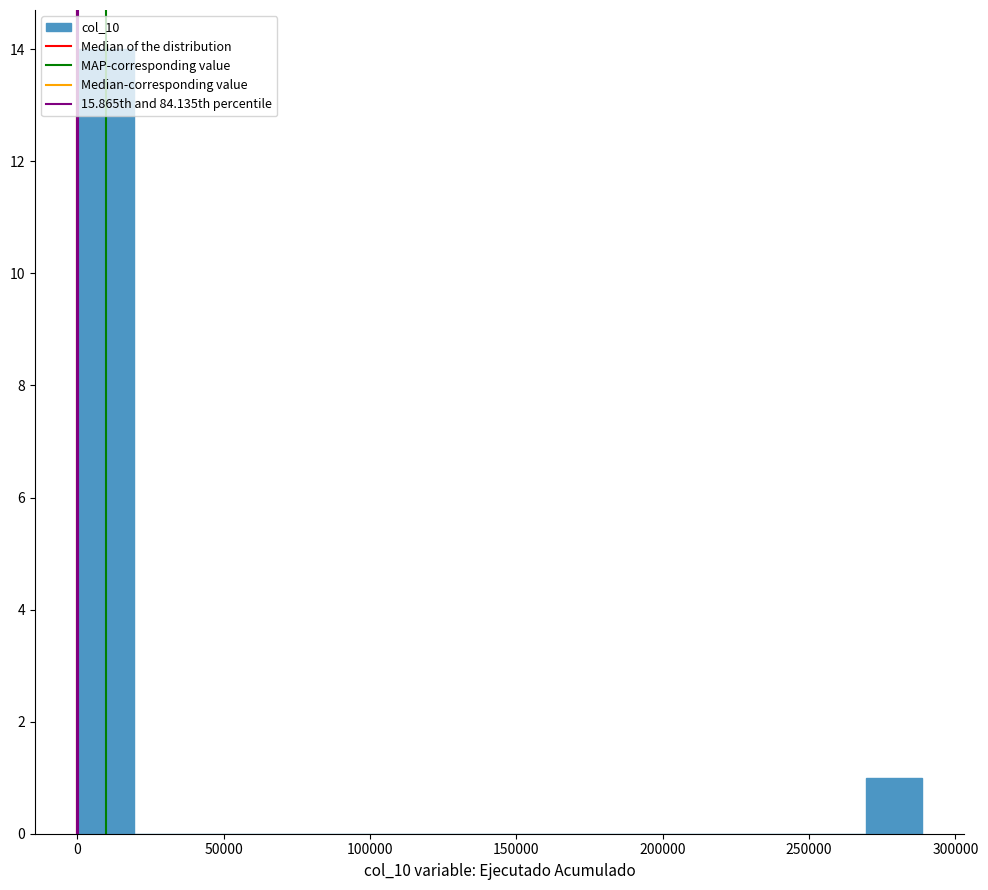

Read against the x-axis, roughly where is the centre of the tallest bar?

10000